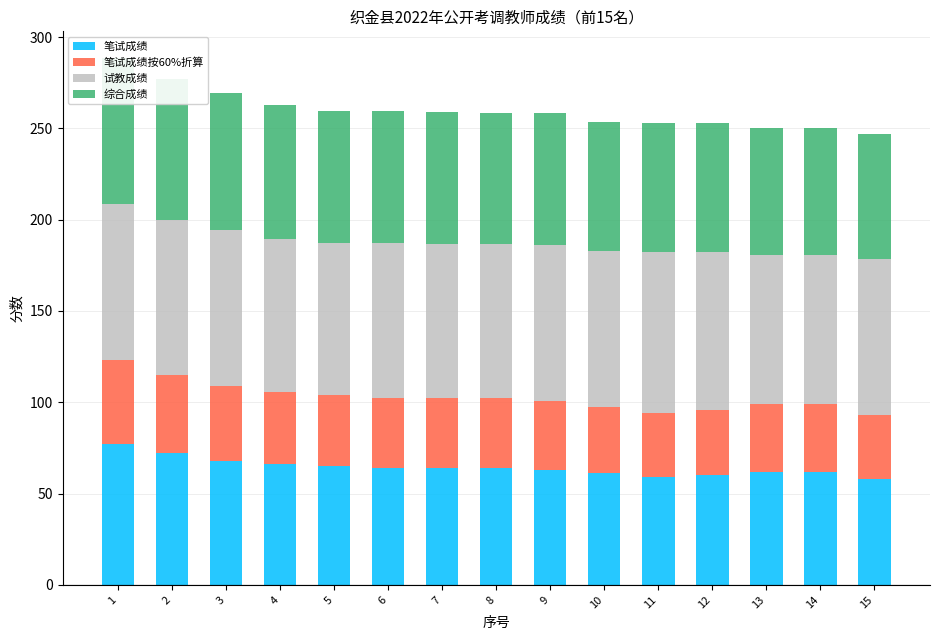

Is it true that 试教成绩 equals 135.1 at 11?

False